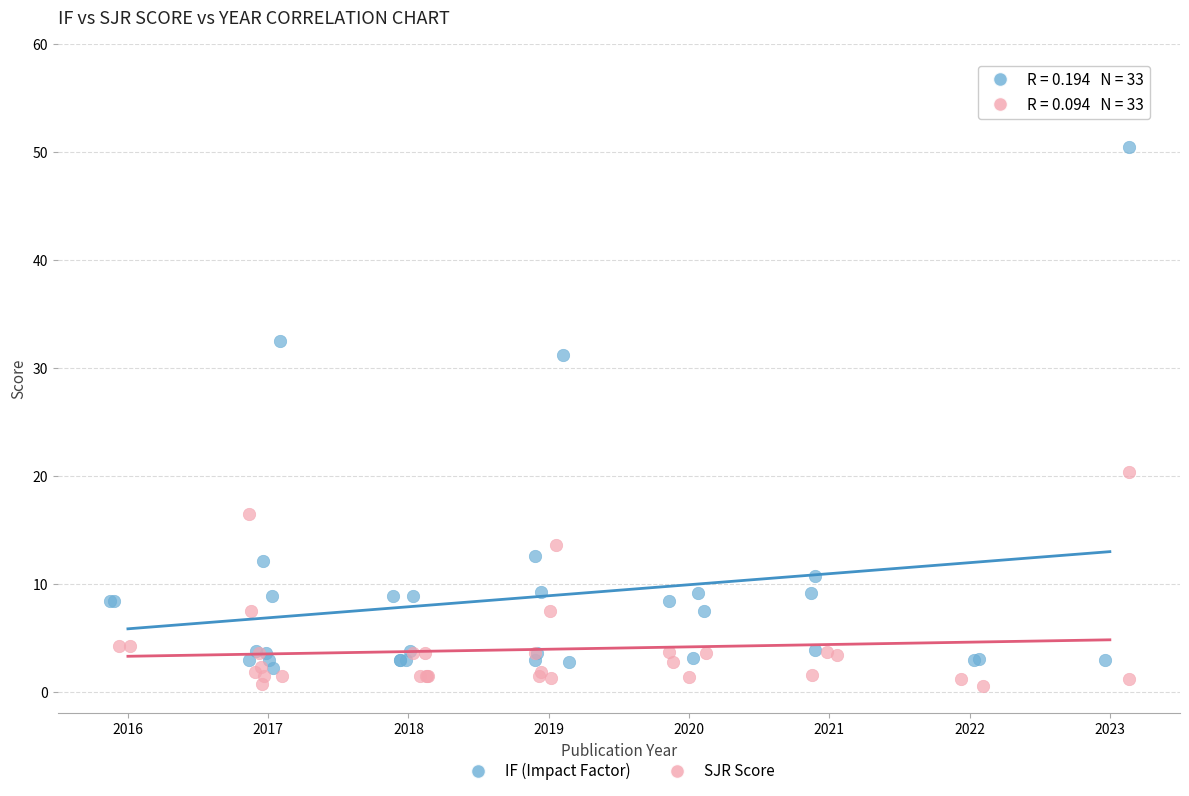

Which series contains the lowest Y value?

SJR Score